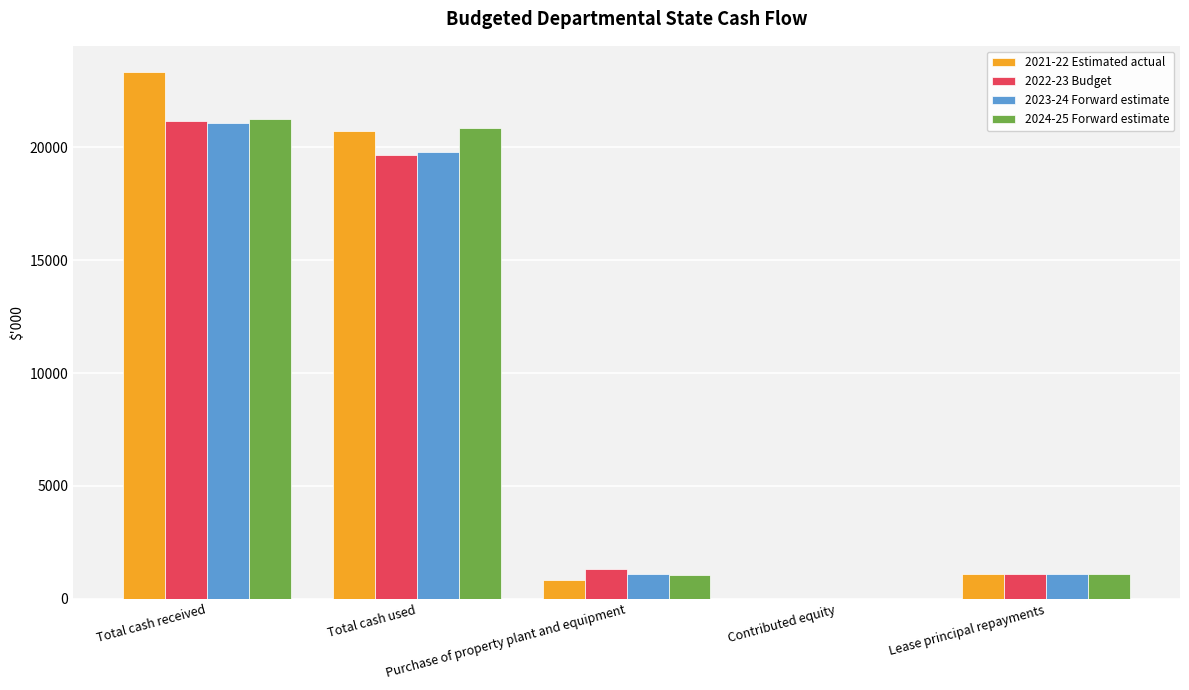

The value of 2021-22 Estimated actual at Contributed equity is 0. True or false?

True